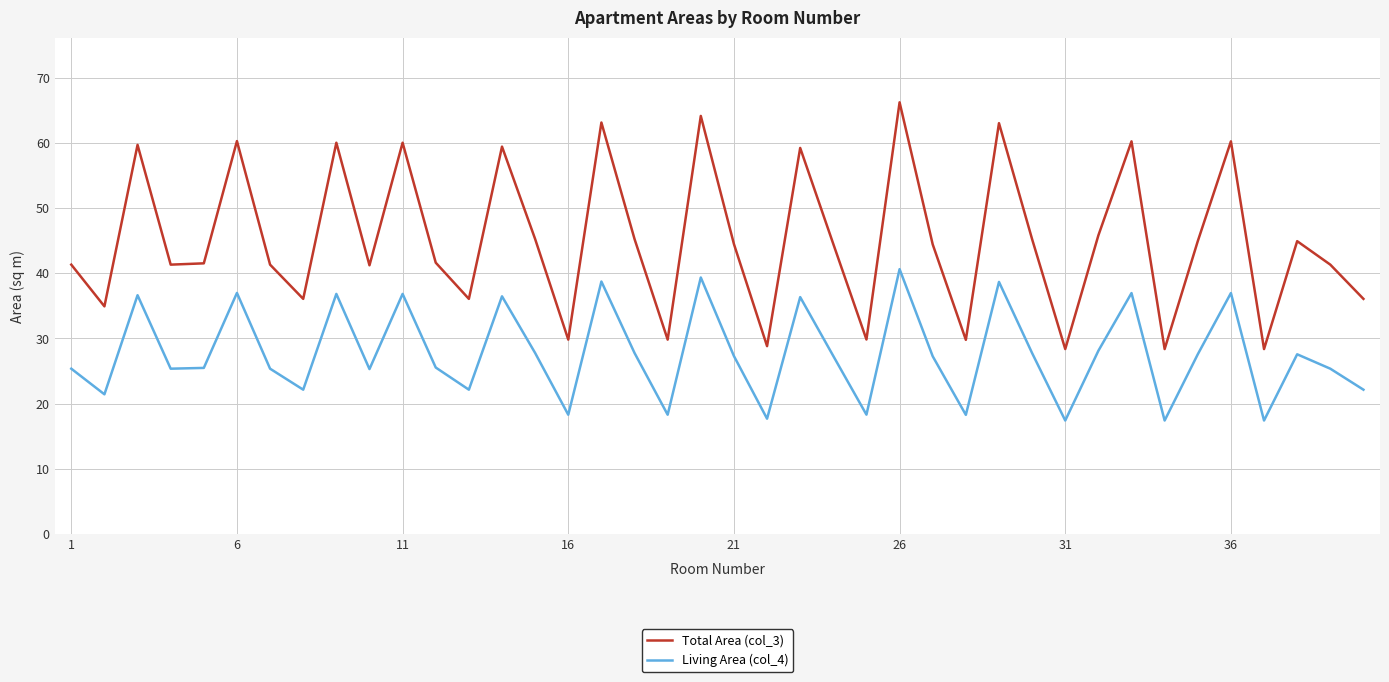

True or false: Living Area (col_4) and Total Area (col_3) intersect in this chart.

False